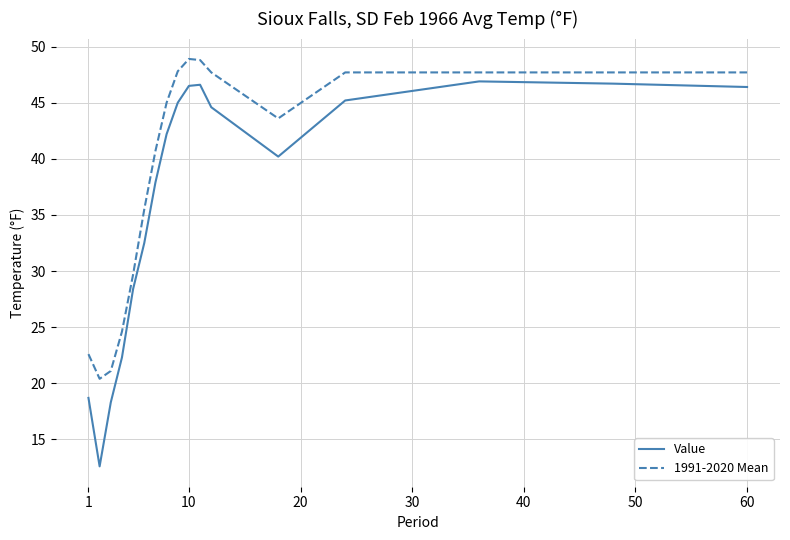

True or false: 1991-2020 Mean and Value cross at least once.

False